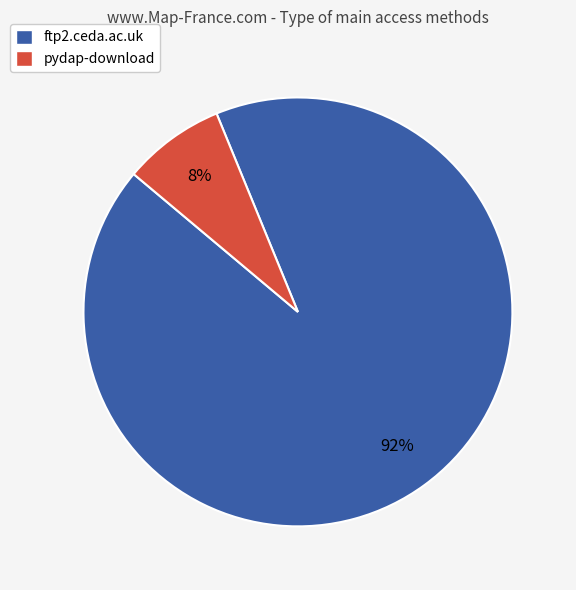

The ftp2.ceda.ac.uk slice represents 92% of the pie. True or false?

True